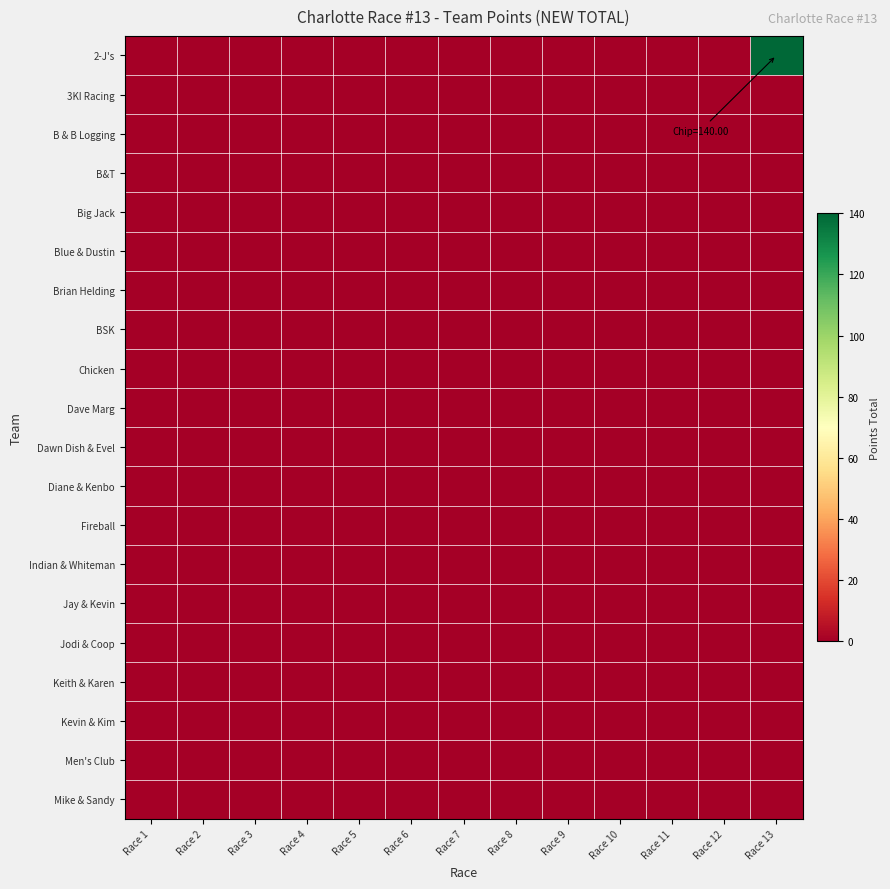

Reading left to right, list all the values displayed in this chart.

2-J's: Race 1=0	Race 2=0	Race 3=0	Race 4=0	Race 5=0	Race 6=0	Race 7=0	Race 8=0	Race 9=0	Race 10=0	Race 11=0	Race 12=0	Race 13=140
3KI Racing: Race 1=0	Race 2=0	Race 3=0	Race 4=0	Race 5=0	Race 6=0	Race 7=0	Race 8=0	Race 9=0	Race 10=0	Race 11=0	Race 12=0	Race 13=0
B & B Logging: Race 1=0	Race 2=0	Race 3=0	Race 4=0	Race 5=0	Race 6=0	Race 7=0	Race 8=0	Race 9=0	Race 10=0	Race 11=0	Race 12=0	Race 13=0
B&T: Race 1=0	Race 2=0	Race 3=0	Race 4=0	Race 5=0	Race 6=0	Race 7=0	Race 8=0	Race 9=0	Race 10=0	Race 11=0	Race 12=0	Race 13=0
Big Jack: Race 1=0	Race 2=0	Race 3=0	Race 4=0	Race 5=0	Race 6=0	Race 7=0	Race 8=0	Race 9=0	Race 10=0	Race 11=0	Race 12=0	Race 13=0
Blue & Dustin: Race 1=0	Race 2=0	Race 3=0	Race 4=0	Race 5=0	Race 6=0	Race 7=0	Race 8=0	Race 9=0	Race 10=0	Race 11=0	Race 12=0	Race 13=0
Brian Helding: Race 1=0	Race 2=0	Race 3=0	Race 4=0	Race 5=0	Race 6=0	Race 7=0	Race 8=0	Race 9=0	Race 10=0	Race 11=0	Race 12=0	Race 13=0
BSK: Race 1=0	Race 2=0	Race 3=0	Race 4=0	Race 5=0	Race 6=0	Race 7=0	Race 8=0	Race 9=0	Race 10=0	Race 11=0	Race 12=0	Race 13=0
Chicken: Race 1=0	Race 2=0	Race 3=0	Race 4=0	Race 5=0	Race 6=0	Race 7=0	Race 8=0	Race 9=0	Race 10=0	Race 11=0	Race 12=0	Race 13=0
Dave Marg: Race 1=0	Race 2=0	Race 3=0	Race 4=0	Race 5=0	Race 6=0	Race 7=0	Race 8=0	Race 9=0	Race 10=0	Race 11=0	Race 12=0	Race 13=0
Dawn Dish & Evel: Race 1=0	Race 2=0	Race 3=0	Race 4=0	Race 5=0	Race 6=0	Race 7=0	Race 8=0	Race 9=0	Race 10=0	Race 11=0	Race 12=0	Race 13=0
Diane & Kenbo: Race 1=0	Race 2=0	Race 3=0	Race 4=0	Race 5=0	Race 6=0	Race 7=0	Race 8=0	Race 9=0	Race 10=0	Race 11=0	Race 12=0	Race 13=0
Fireball: Race 1=0	Race 2=0	Race 3=0	Race 4=0	Race 5=0	Race 6=0	Race 7=0	Race 8=0	Race 9=0	Race 10=0	Race 11=0	Race 12=0	Race 13=0
Indian & Whiteman: Race 1=0	Race 2=0	Race 3=0	Race 4=0	Race 5=0	Race 6=0	Race 7=0	Race 8=0	Race 9=0	Race 10=0	Race 11=0	Race 12=0	Race 13=0
Jay & Kevin: Race 1=0	Race 2=0	Race 3=0	Race 4=0	Race 5=0	Race 6=0	Race 7=0	Race 8=0	Race 9=0	Race 10=0	Race 11=0	Race 12=0	Race 13=0
Jodi & Coop: Race 1=0	Race 2=0	Race 3=0	Race 4=0	Race 5=0	Race 6=0	Race 7=0	Race 8=0	Race 9=0	Race 10=0	Race 11=0	Race 12=0	Race 13=0
Keith & Karen: Race 1=0	Race 2=0	Race 3=0	Race 4=0	Race 5=0	Race 6=0	Race 7=0	Race 8=0	Race 9=0	Race 10=0	Race 11=0	Race 12=0	Race 13=0
Kevin & Kim: Race 1=0	Race 2=0	Race 3=0	Race 4=0	Race 5=0	Race 6=0	Race 7=0	Race 8=0	Race 9=0	Race 10=0	Race 11=0	Race 12=0	Race 13=0
Men's Club: Race 1=0	Race 2=0	Race 3=0	Race 4=0	Race 5=0	Race 6=0	Race 7=0	Race 8=0	Race 9=0	Race 10=0	Race 11=0	Race 12=0	Race 13=0
Mike & Sandy: Race 1=0	Race 2=0	Race 3=0	Race 4=0	Race 5=0	Race 6=0	Race 7=0	Race 8=0	Race 9=0	Race 10=0	Race 11=0	Race 12=0	Race 13=0